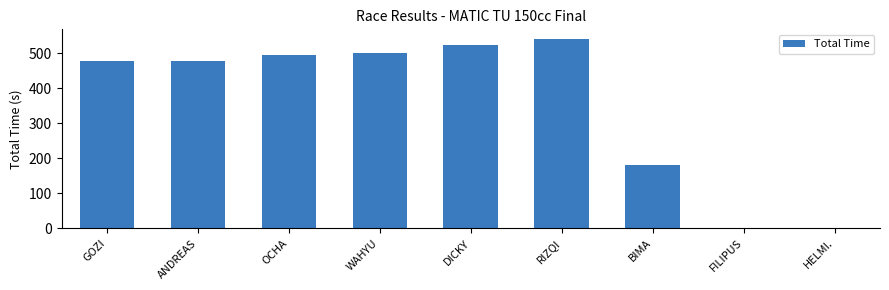

True or false: the data shows 494.1 at OCHA.

True